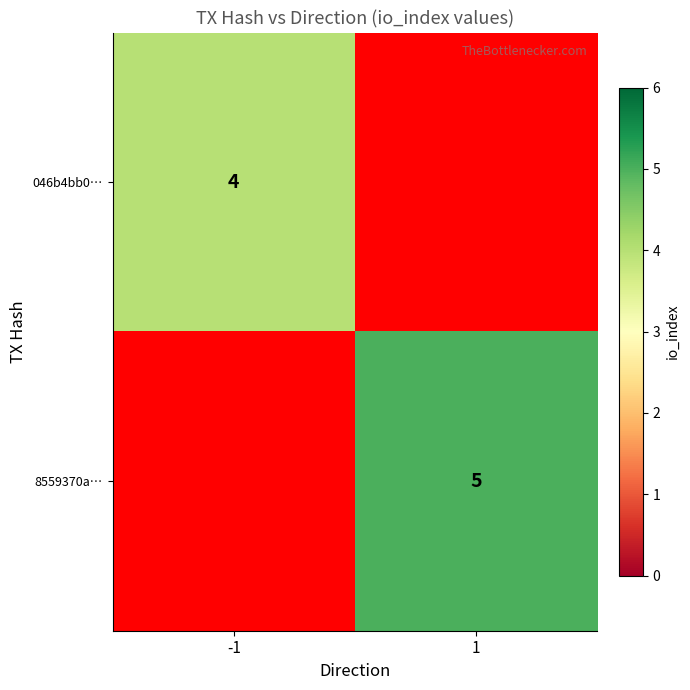

The 046b4bb0… series shows 4 at -1. True or false?

True